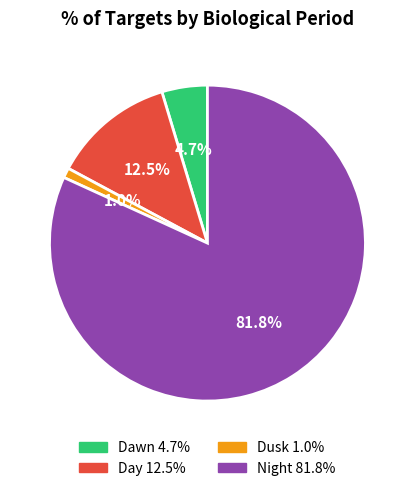

True or false: Dusk accounts for 1% of the total.

True